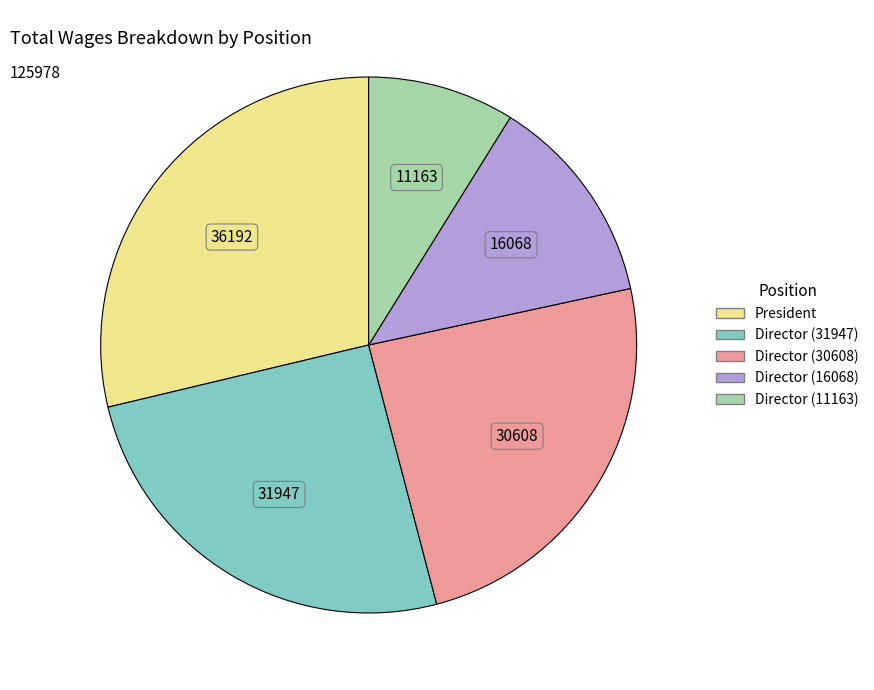

Is there any slice that represents more than half of the pie?

No